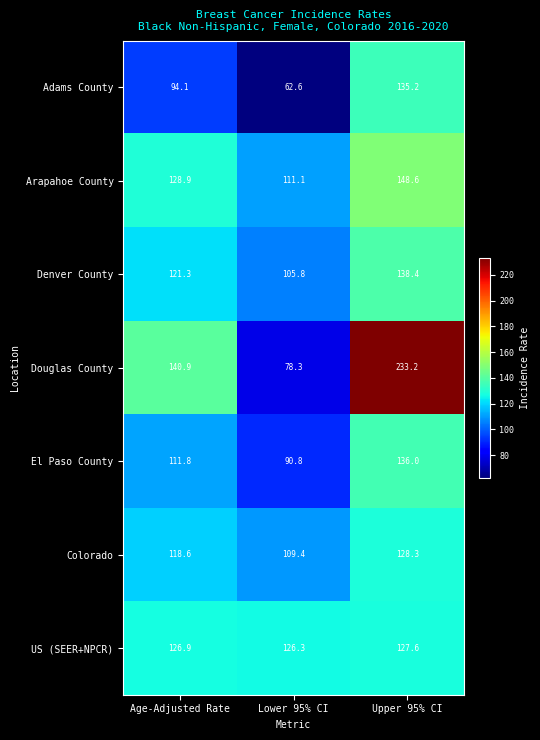

Where does the Colorado series first go above 118?

Age-Adjusted Rate